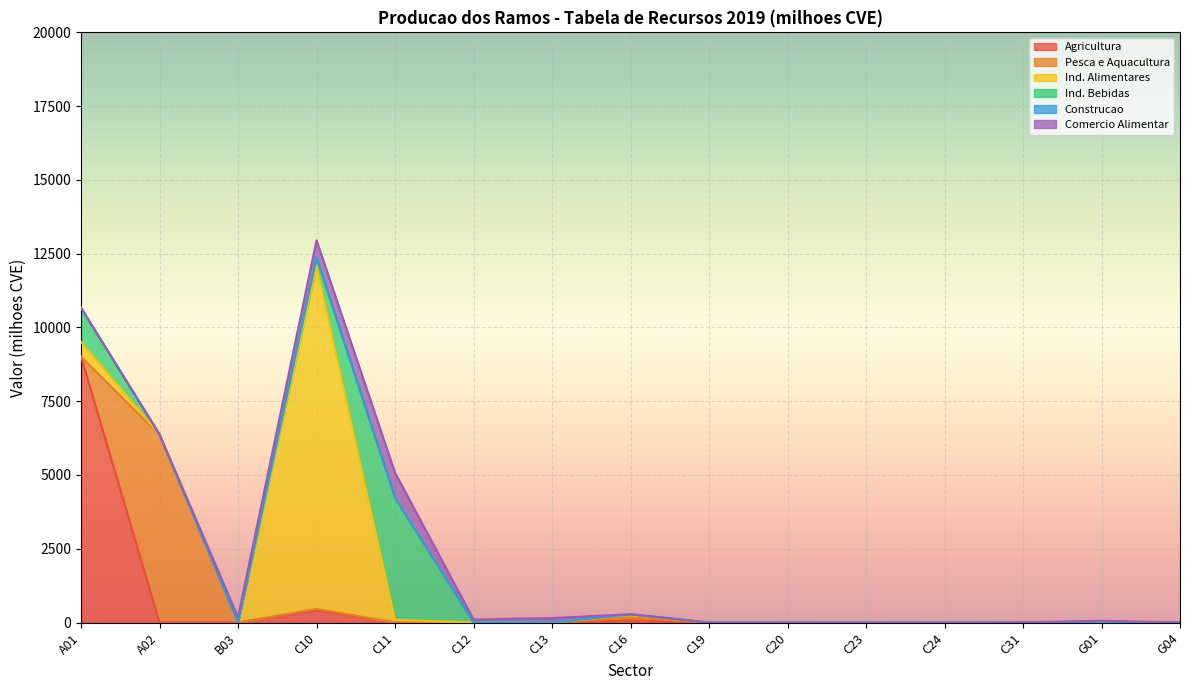

Rank the categories by Agricultura value from highest to lowest.

A01, C10, C16, G04, A02, B03, C11, C12, C13, C19, C20, C23, C24, C31, G01